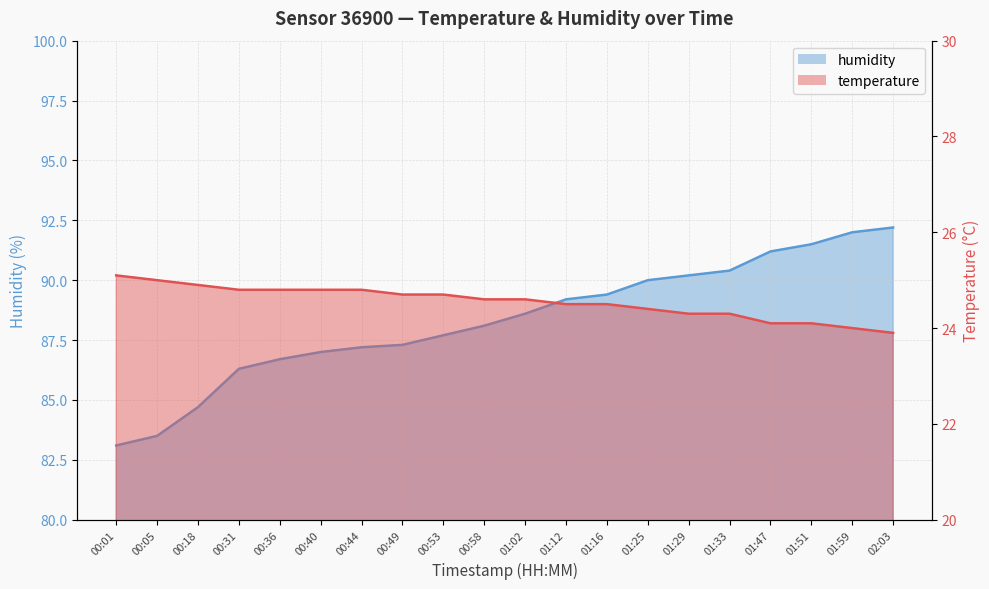

Which has a higher value, 01:25 or 00:36?

00:36